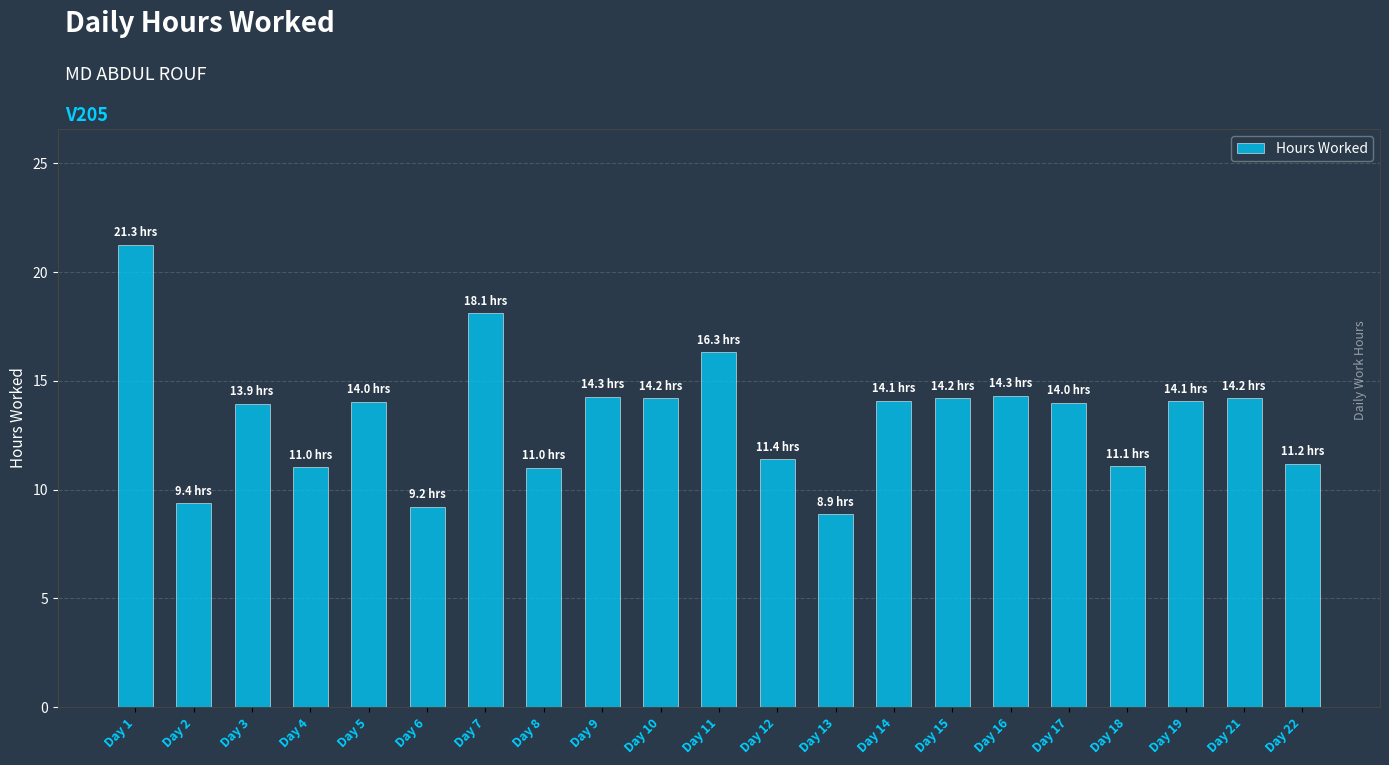

Which label corresponds to the smallest value in the chart?

Day 13